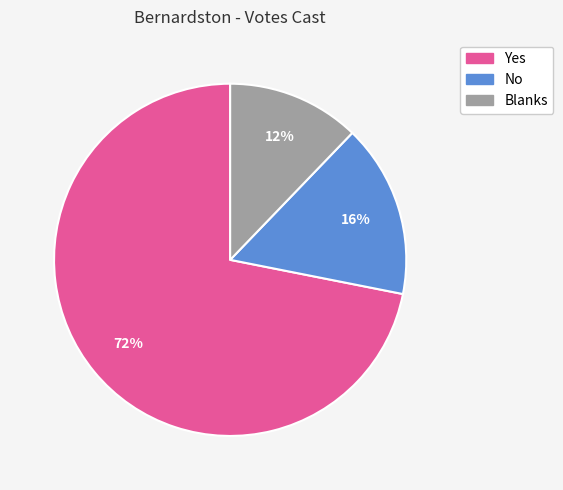

What is the smallest slice in the pie chart?

Blanks